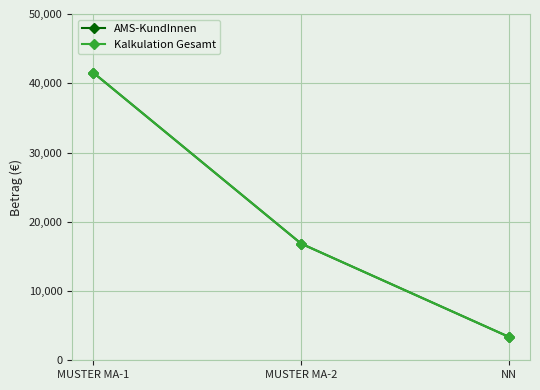

At how many categories does at least one series exceed 30712?

1